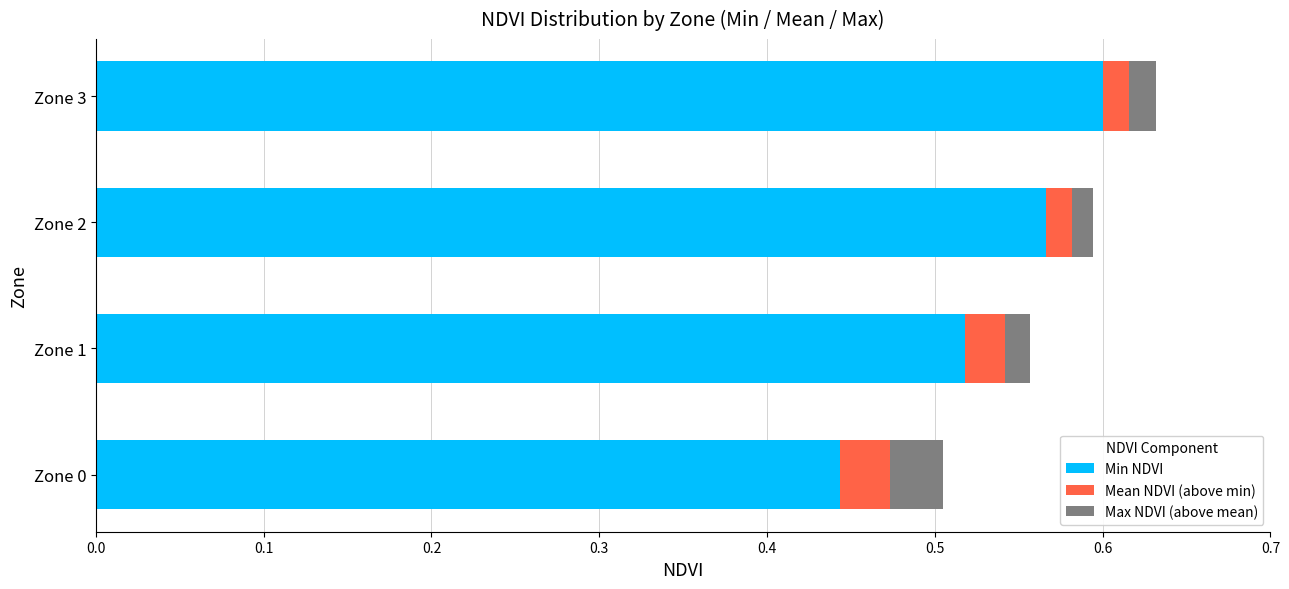

Is it true that Min NDVI equals 0.1 at Zone 2?

False